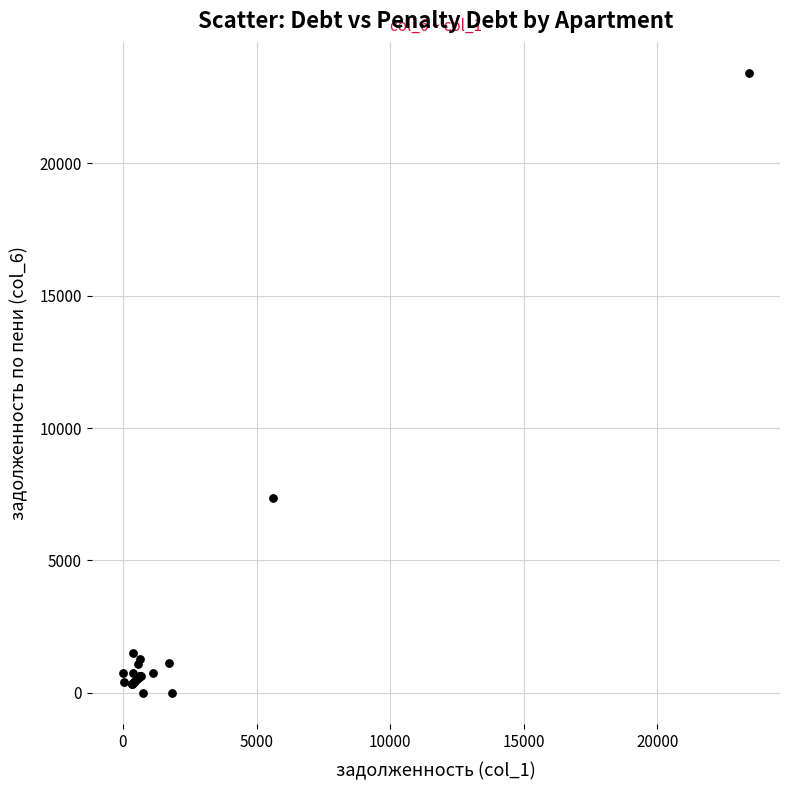

What Y value in the scatter plot is closest to 11708?

7357.2